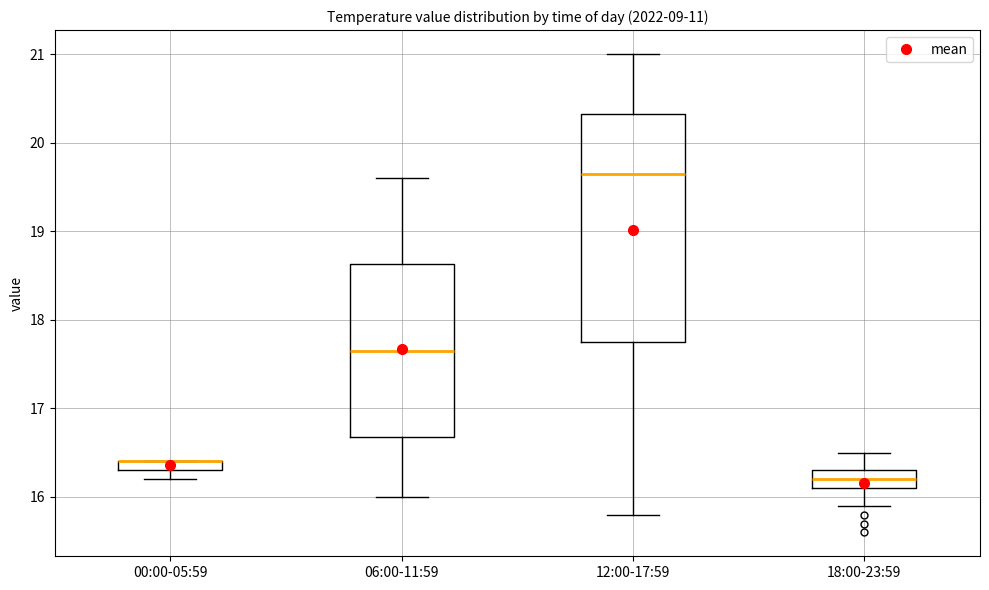

Comparing the boxes themselves (not the whiskers), which one is the tallest?

12:00-17:59